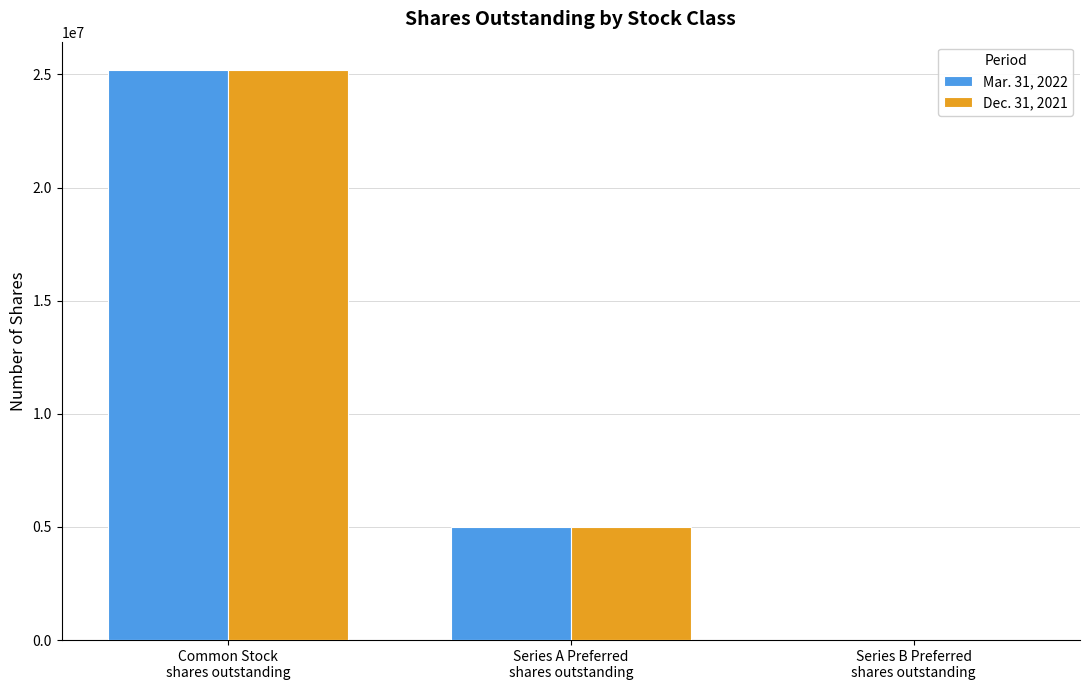

Reading left to right, what are all the values shown in this chart?

Mar. 31, 2022: Common Stock
shares outstanding=25188742	Series A Preferred
shares outstanding=5000000	Series B Preferred
shares outstanding=1
Dec. 31, 2021: Common Stock
shares outstanding=25177973	Series A Preferred
shares outstanding=5000000	Series B Preferred
shares outstanding=1